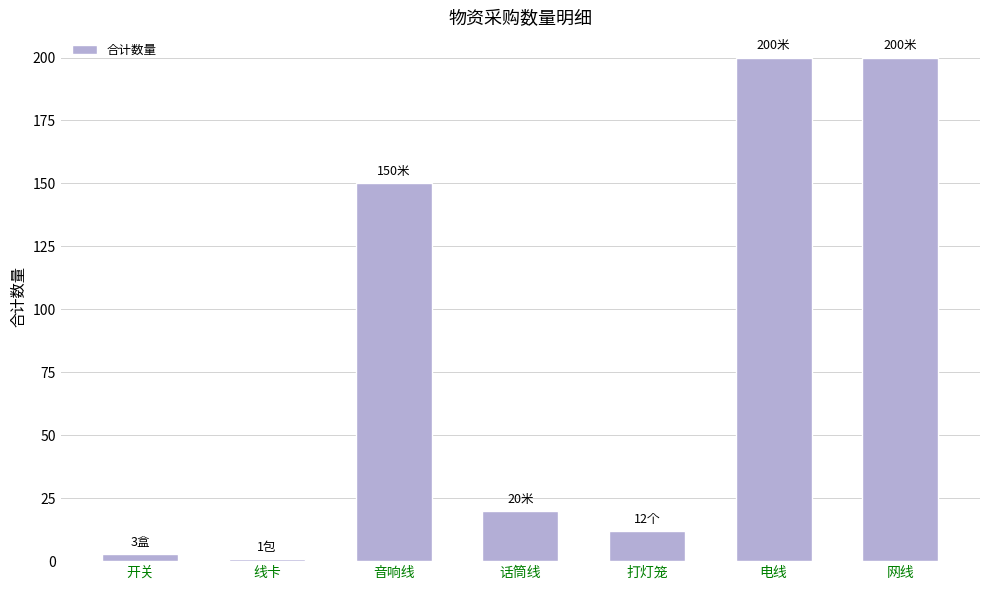

Which has a higher value, 打灯笼 or 电线?

电线